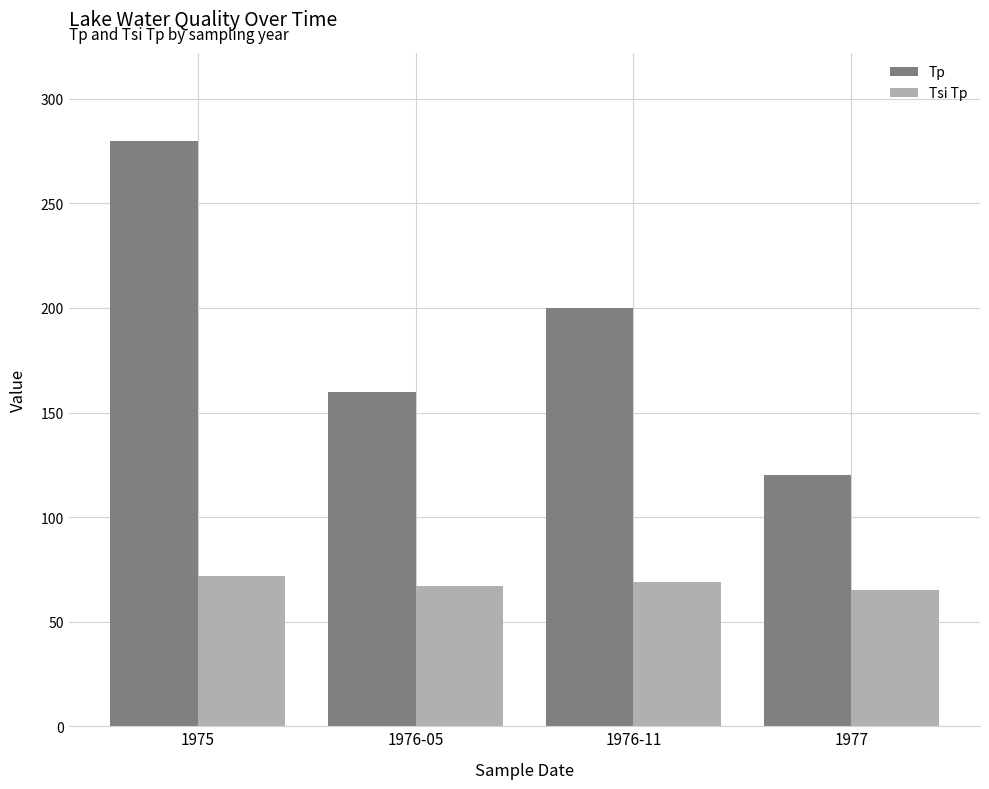

What is the difference between the maximum and second lowest values in the Tp series?

120